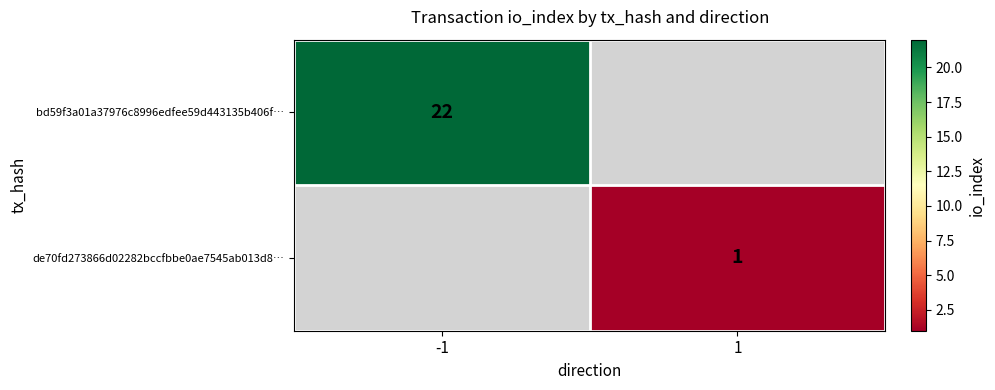

How many distinct data groups are displayed?

2